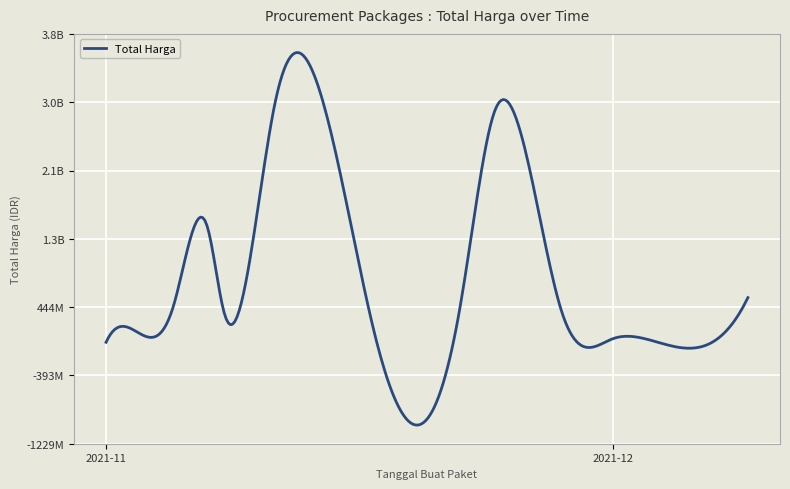

Reading left to right, extract all data points from this chart.

12787500	119905270	90672075	464002100	1425867900	369555000	2938963240	34292000	493000000	2839326200	373404000	56152800	51601000	27412000	559971000